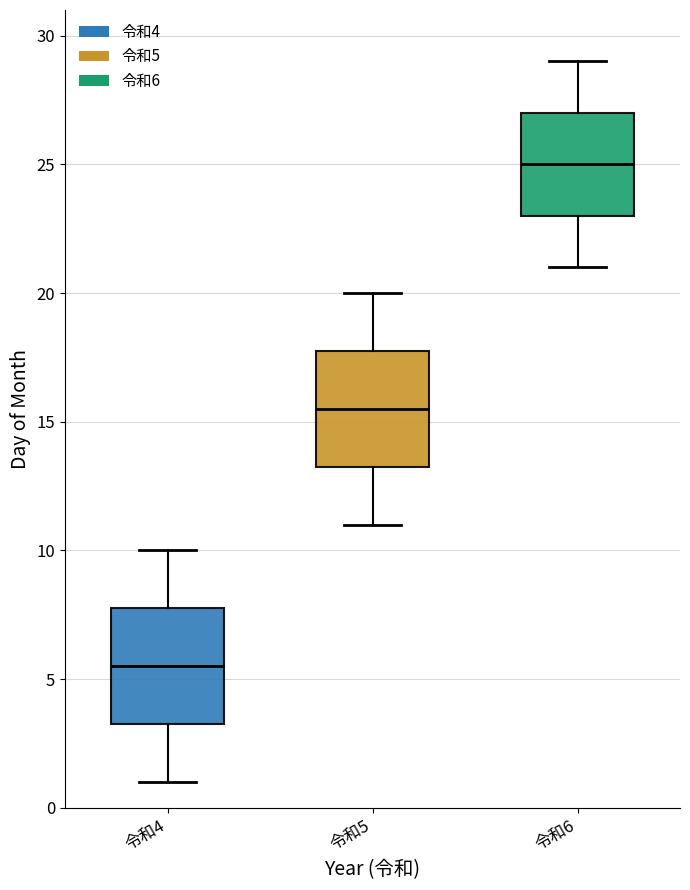

Where does the lower whisker of the box for 令和4 end on the y-axis? The values are not printed on the chart, so give them approximately, as read against the axis.

1.0